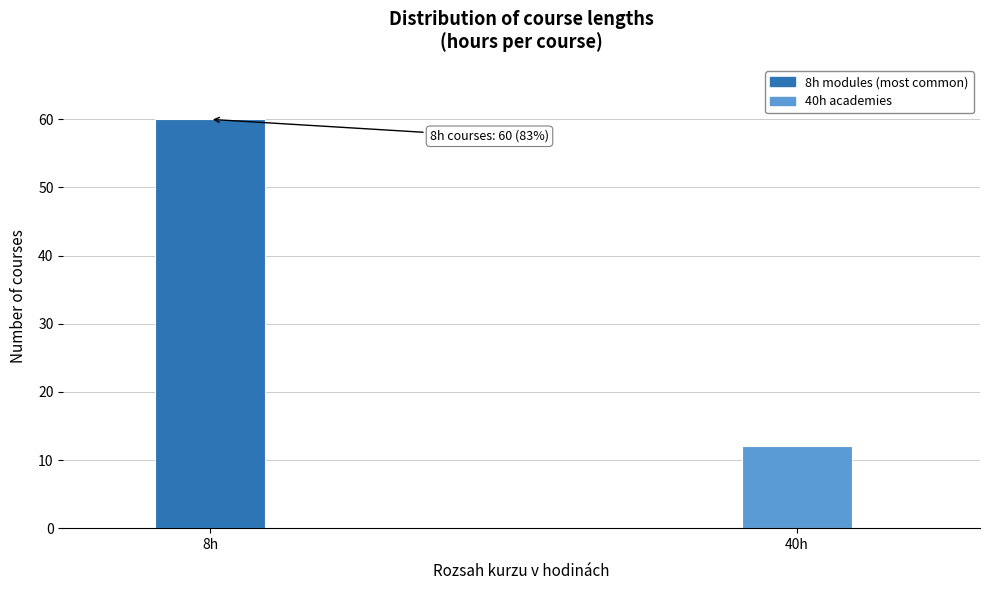

Reading left to right, list all the values displayed in this chart.

8h=60	40h=12